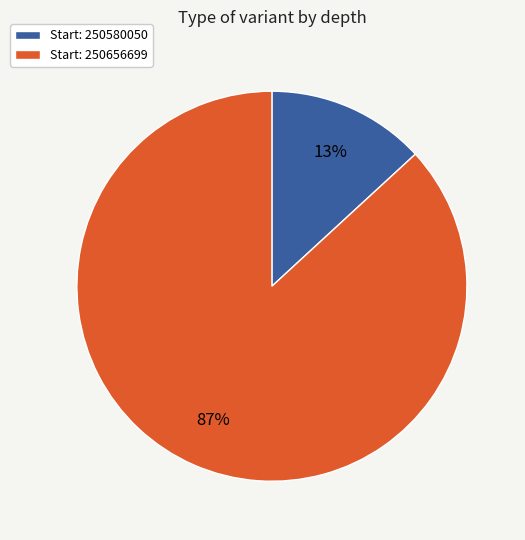

Does any single category account for the majority?

Yes